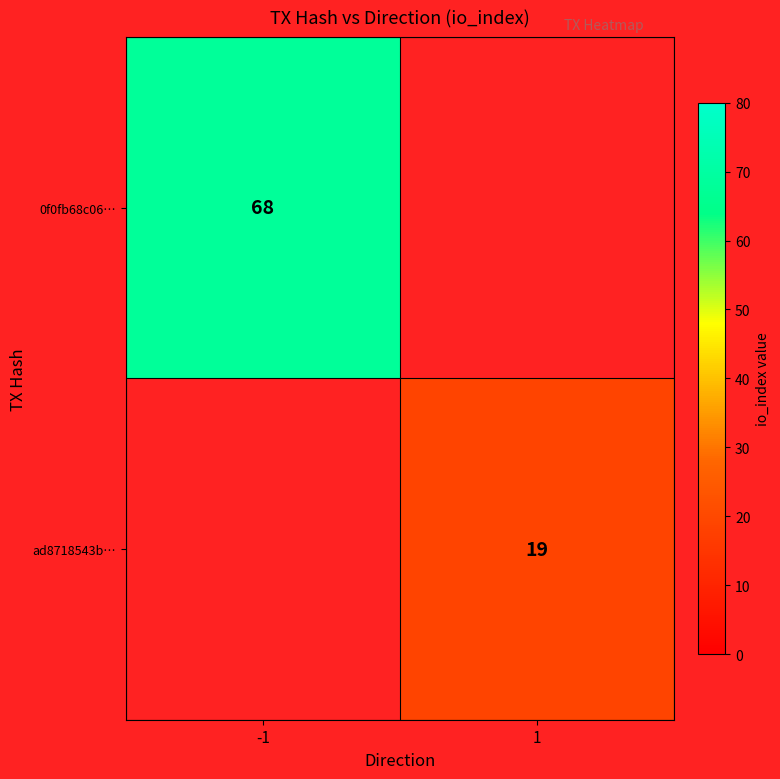

The 0f0fb68c06… series shows 68 at -1. True or false?

True